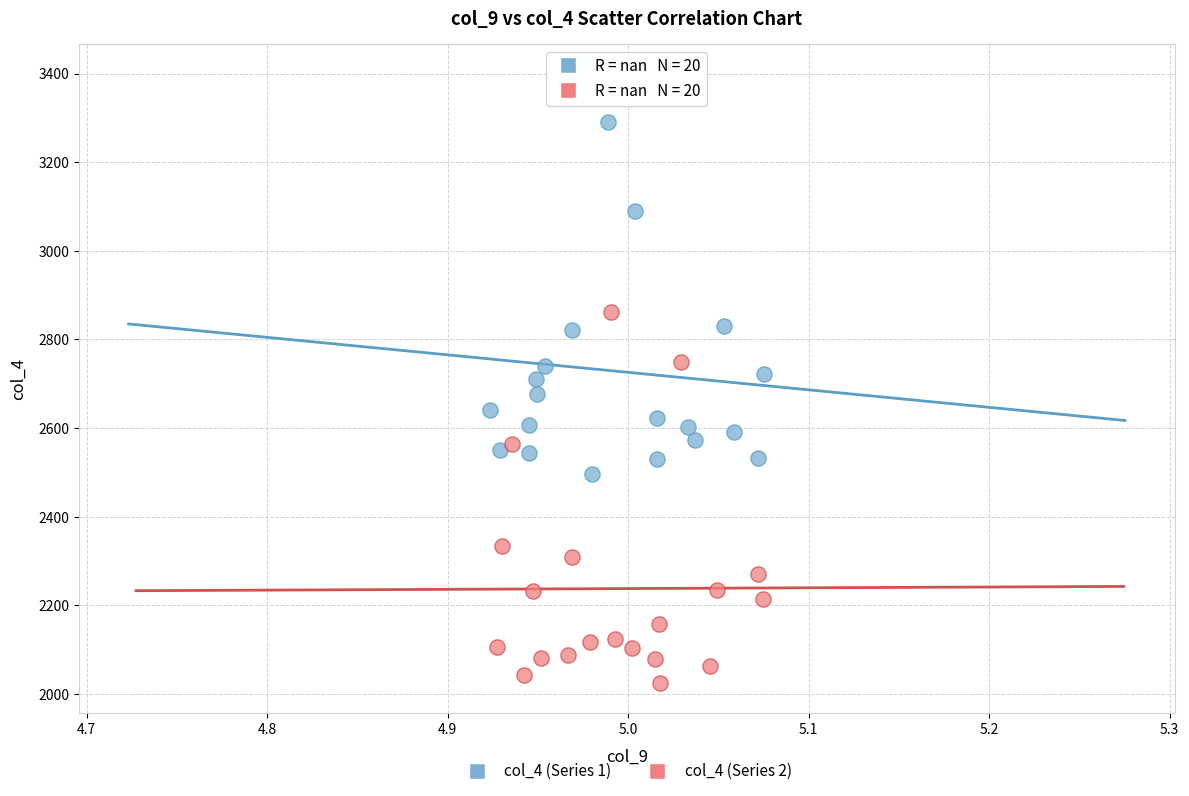

Which series reaches the minimum Y coordinate?

col_4 (Series 2)